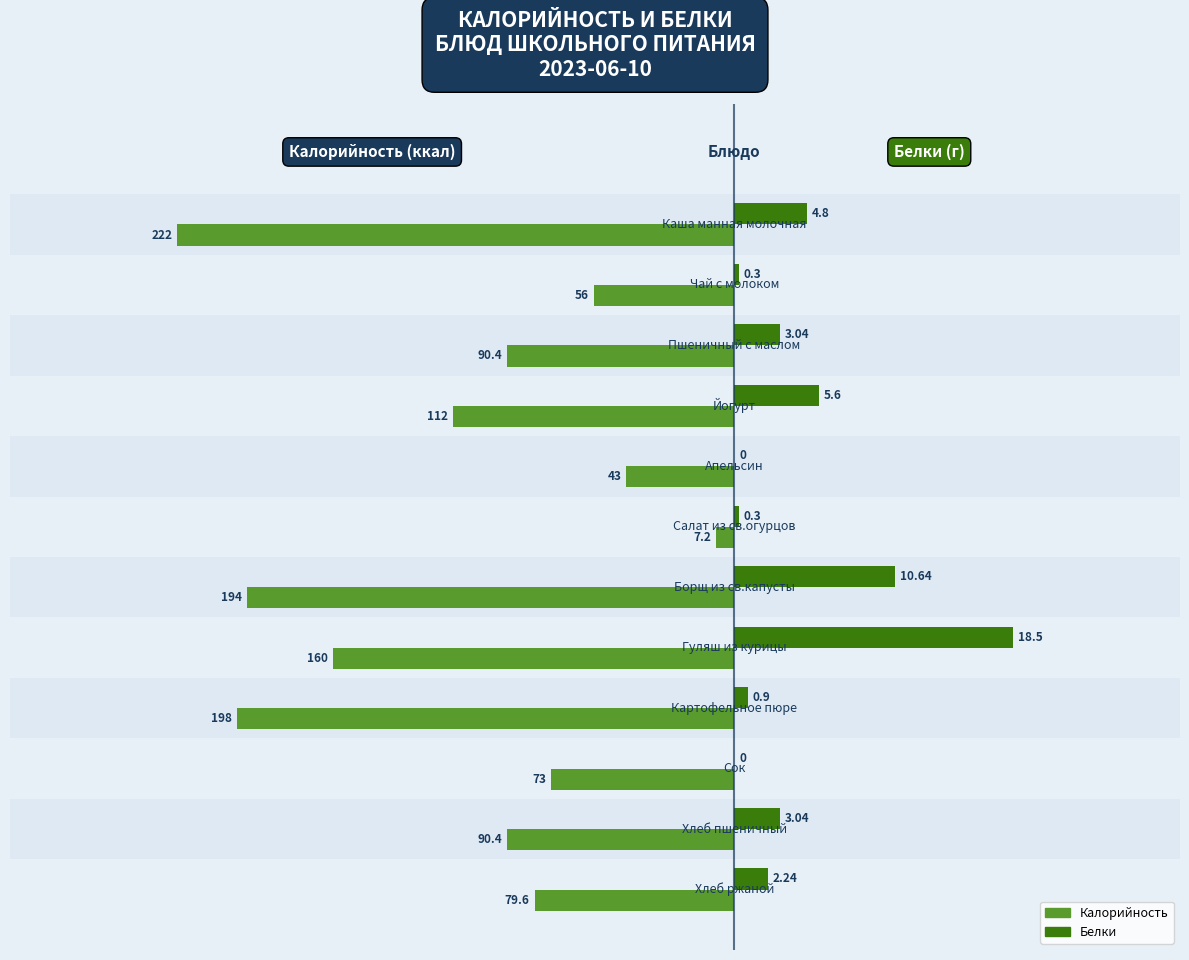

What are all the series names shown in the legend?

Калорийность, Белки